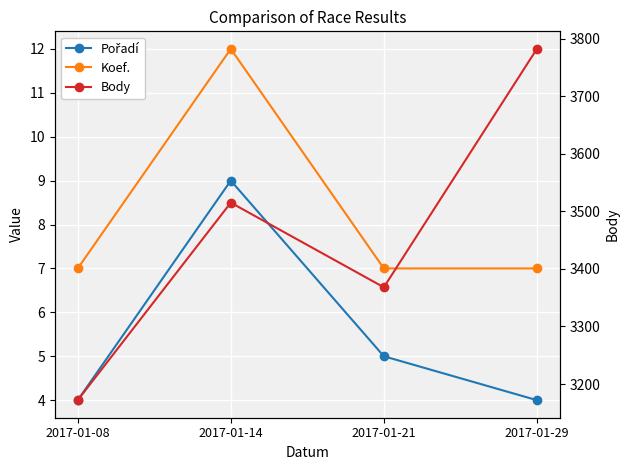

Reading right to left, list all the values displayed in this chart.

Pořadí: 4	5	9	4
Koef.: 7	7	12	7
Body: 3782	3368	3515	3172